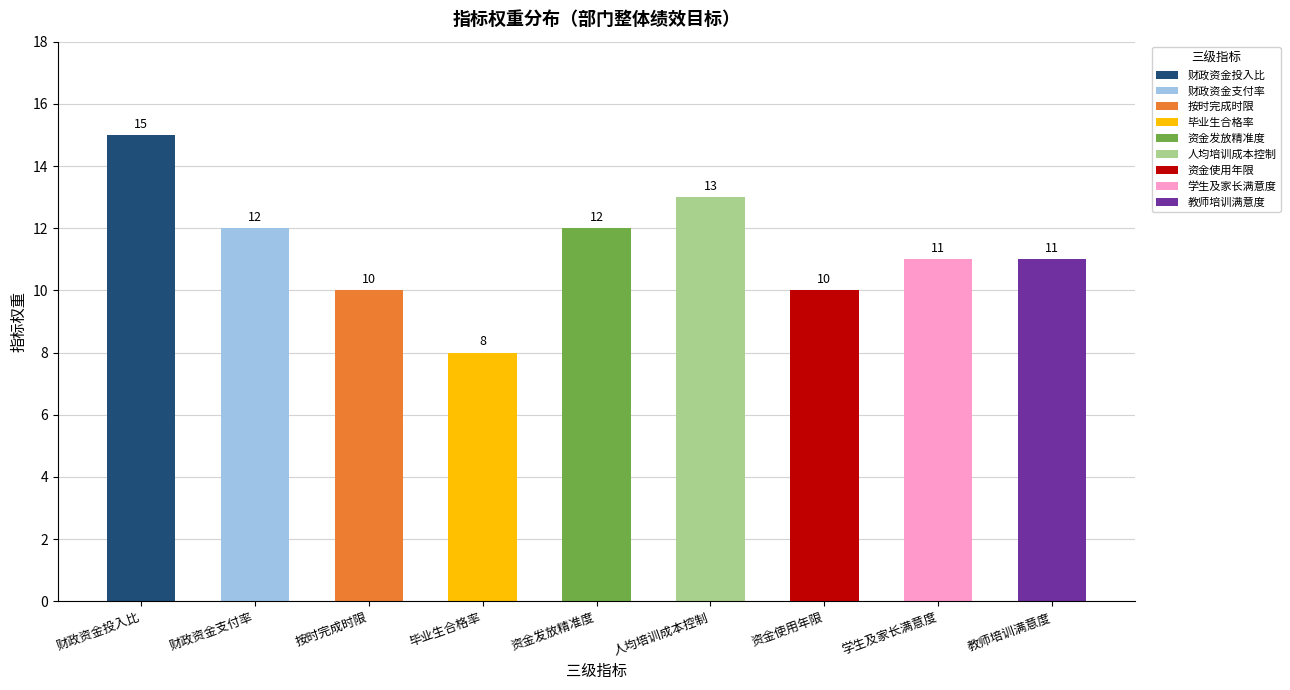

Reading left to right, what are all the values shown in this chart?

财政资金投入比=15	财政资金支付率=12	按时完成时限=10	毕业生合格率=8	资金发放精准度=12	人均培训成本控制=13	资金使用年限=10	学生及家长满意度=11	教师培训满意度=11